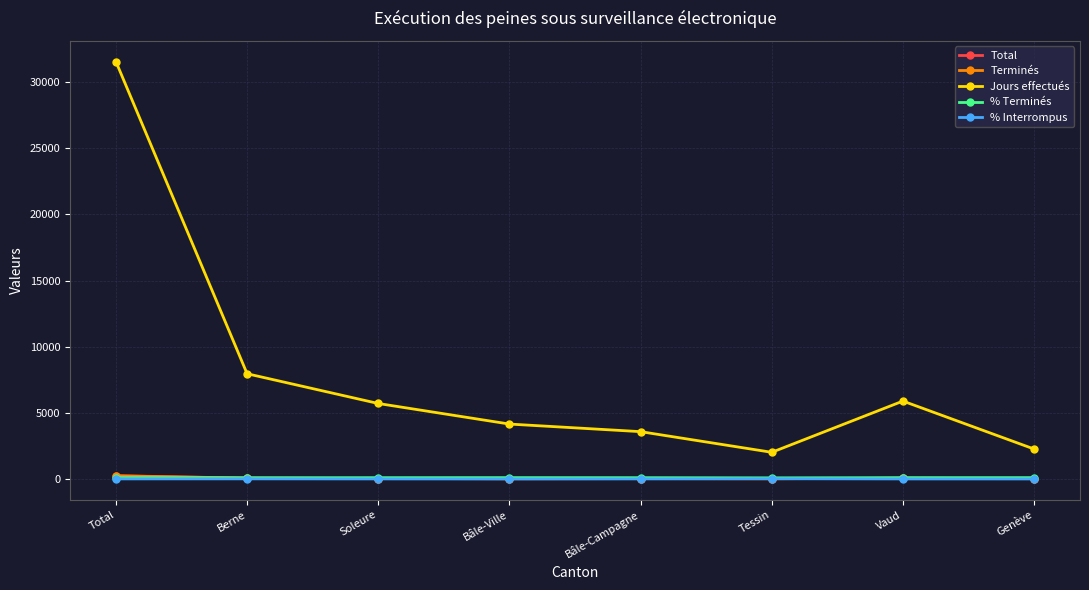

At which label does Jours effectués reach its peak?

Total